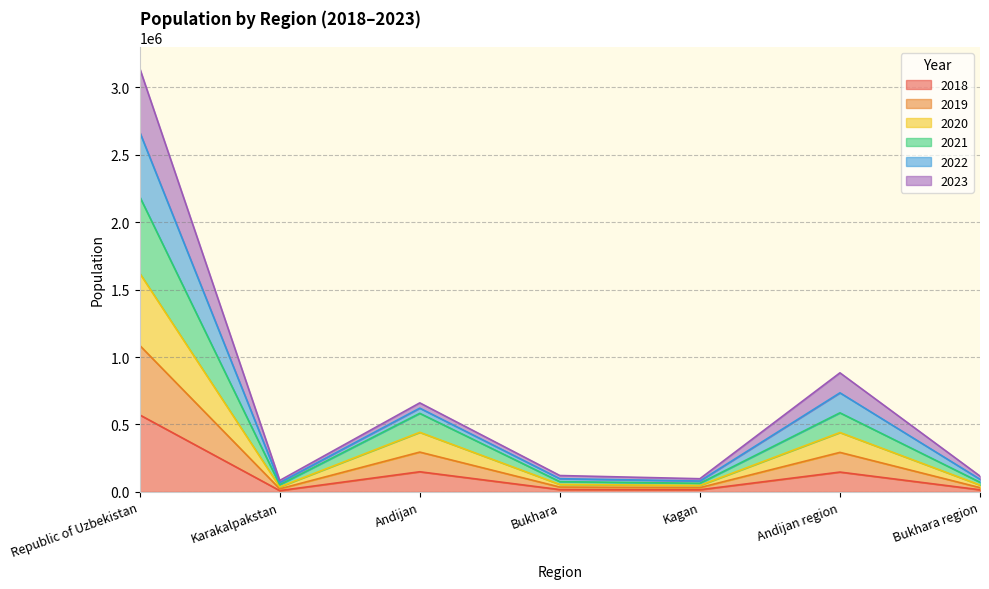

At which label does 2018 reach its peak?

Republic of Uzbekistan